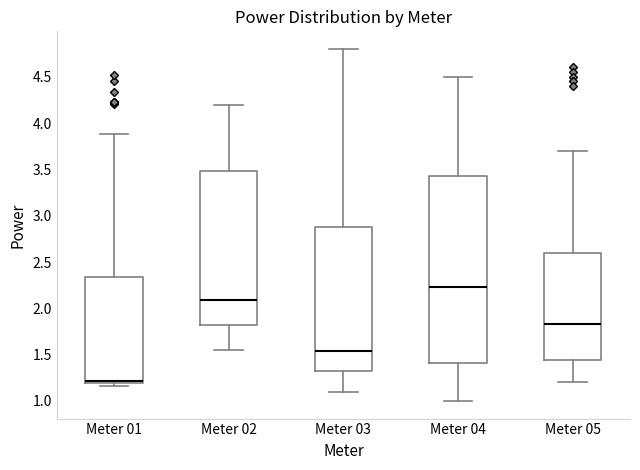

Reading left to right, read every box against the y-axis: the position of its median line, the range the box covers, and the ends of its whiskers. The values are not printed on the chart, so give them approximately, as read against the axis.

Meter 01: median 1.20 (just above the box's lower edge), box 1.20 to 2.35, whiskers 1.15 to 3.90
Meter 02: median 2.10, box 1.80 to 3.50, whiskers 1.55 to 4.20
Meter 03: median 1.55, box 1.35 to 2.90, whiskers 1.10 to 4.80
Meter 04: median 2.25, box 1.40 to 3.45, whiskers 1.00 to 4.50
Meter 05: median 1.85, box 1.45 to 2.60, whiskers 1.20 to 3.70